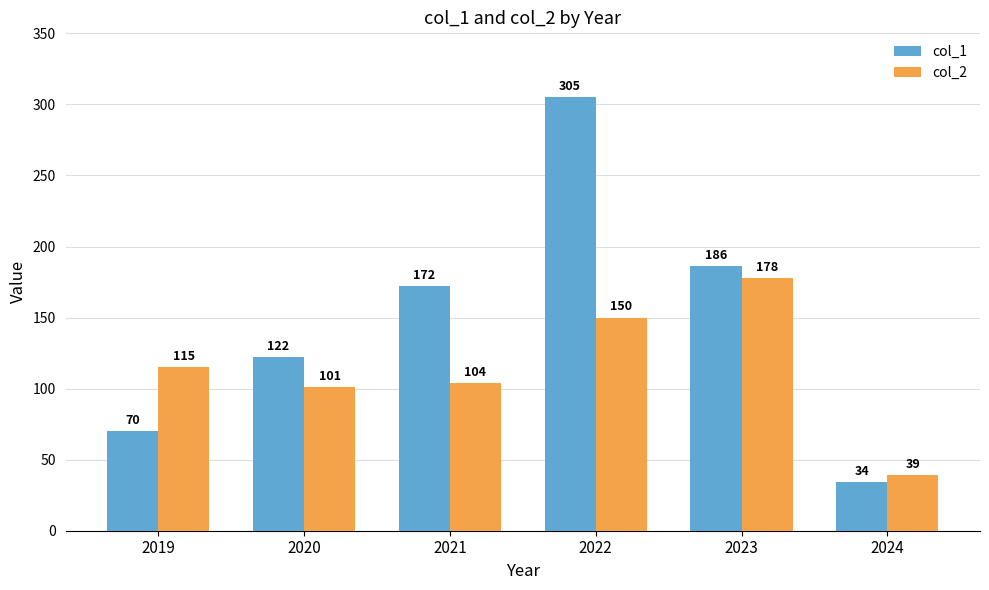

How many categories are shown in the chart?

6